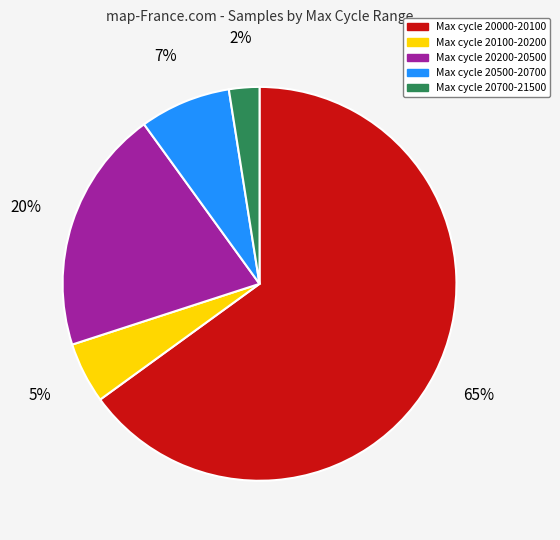

To the nearest percent, what is the average slice percentage?

20%